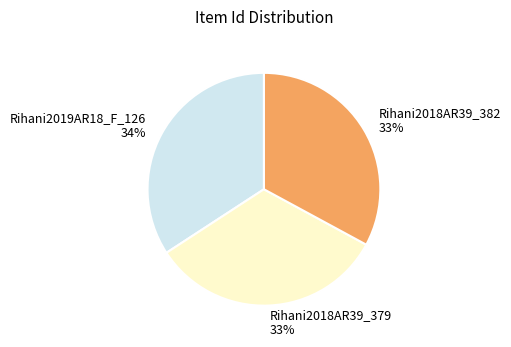

Do Rihani2018AR39_379 and Rihani2019AR18_F_126 together represent more than half of the pie?

Yes